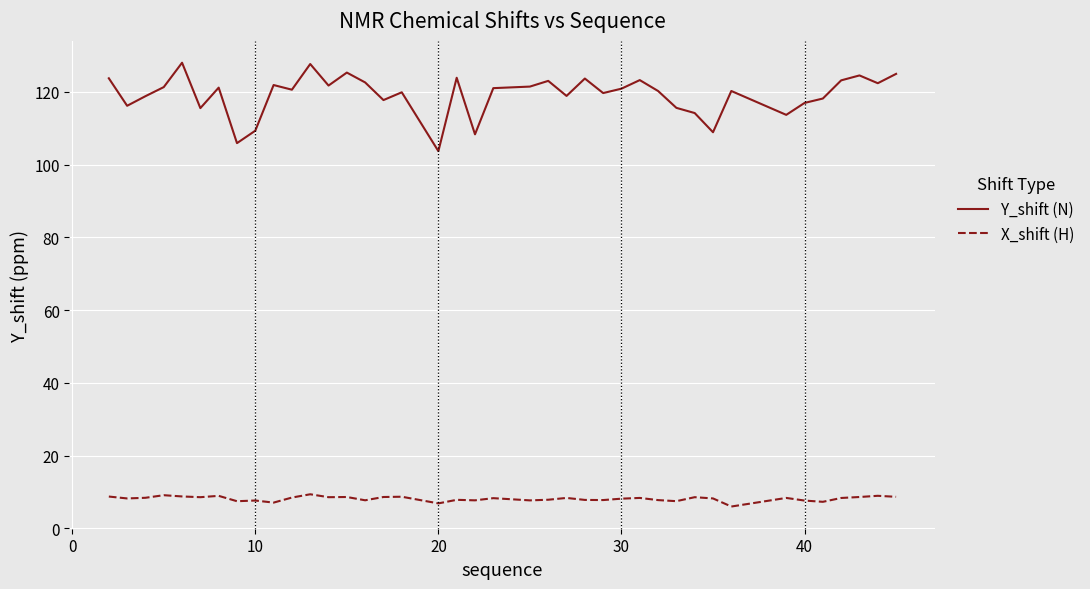

What is the minimum value for X_shift (H)?

6.0